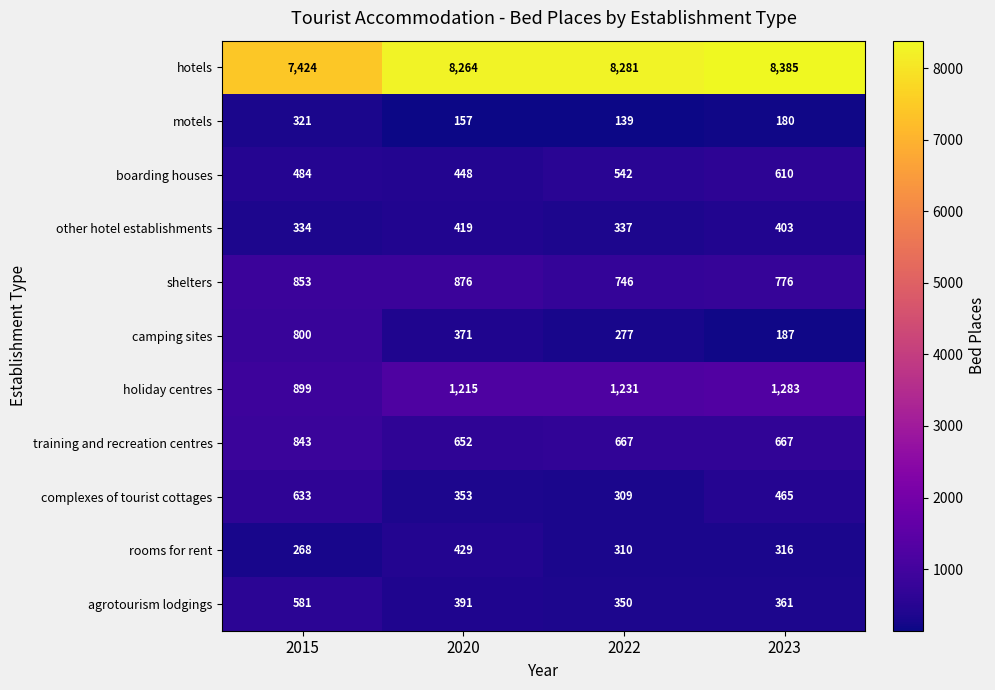

What is the sum of all agrotourism lodgings values?

1683